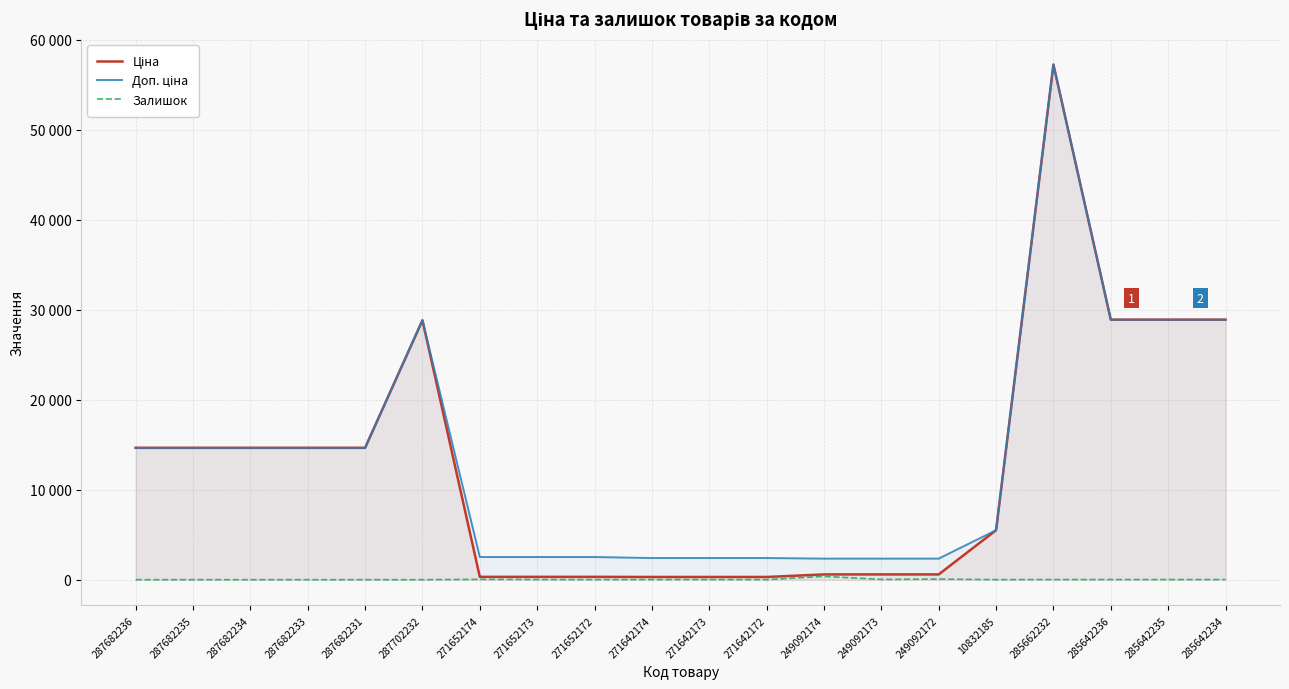

What is the total value across all series at 285642236?

57796.6